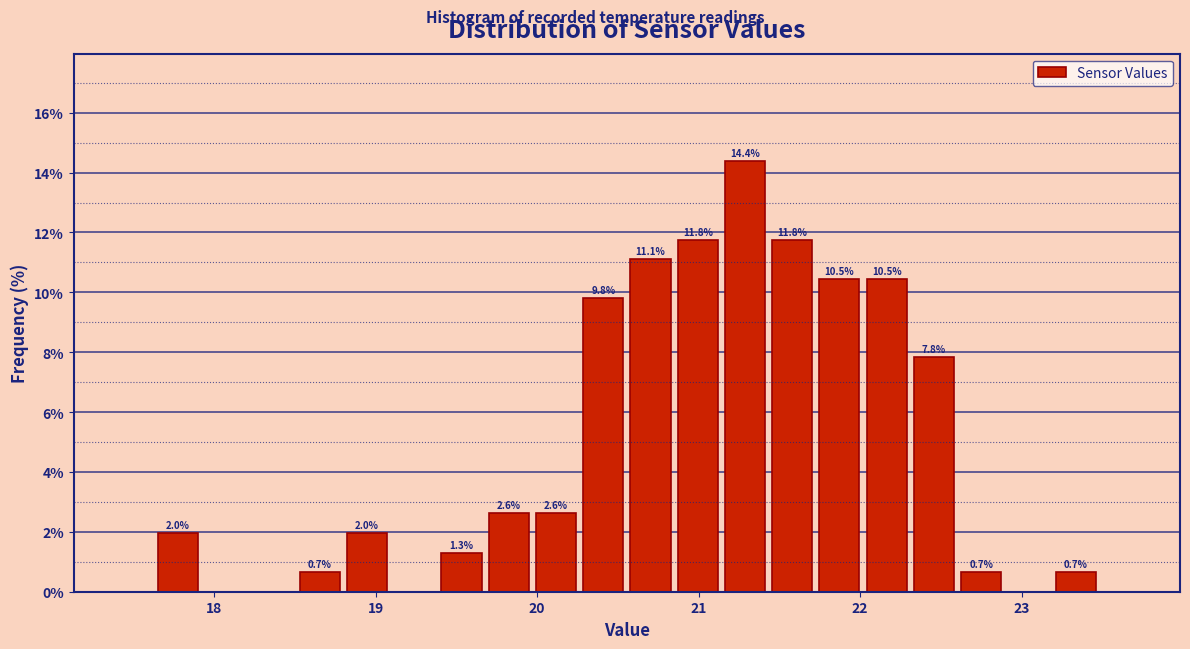

Read against the x-axis, roughly where is the centre of the tallest bar?

21.3